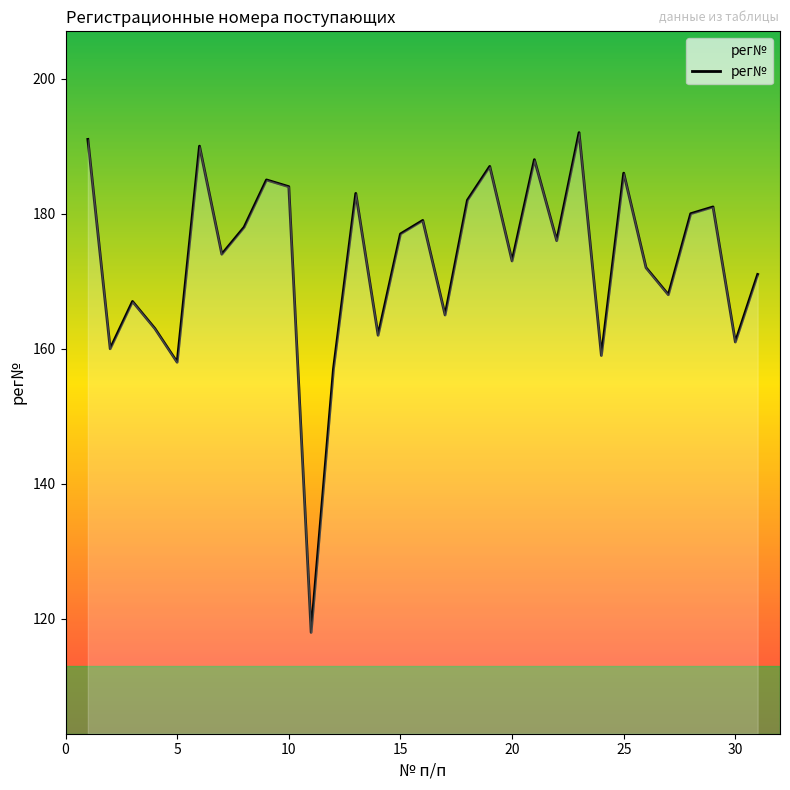

What is the difference between the maximum and minimum values?

74